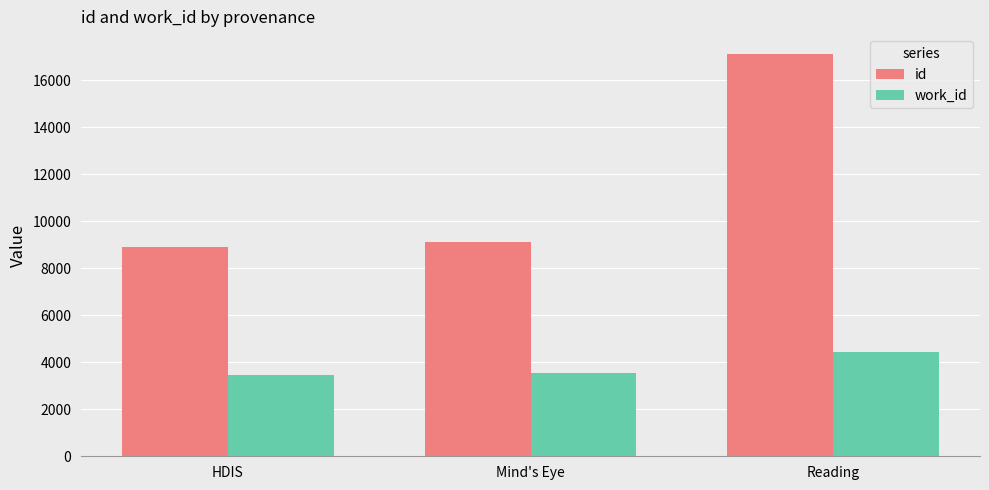

Where is id nearest to the value 12996?

Mind's Eye